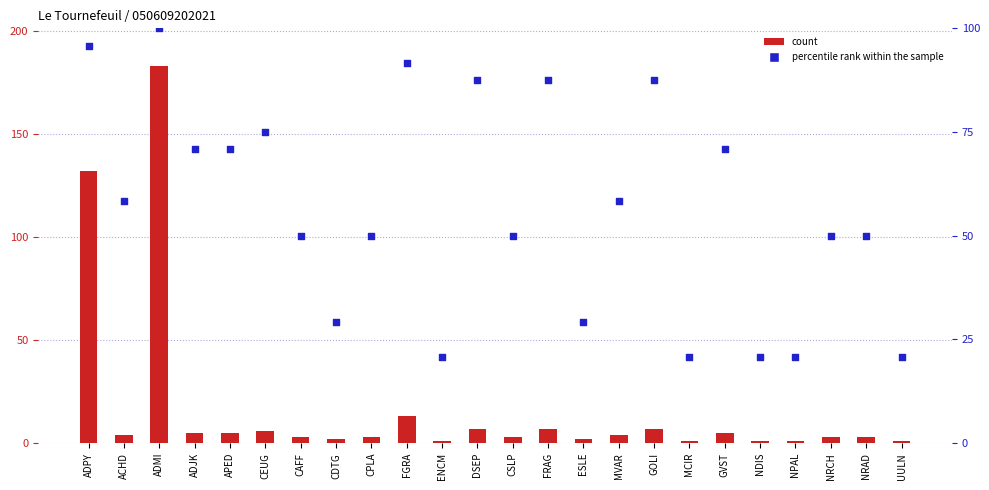

At which category is the sum across all series the highest?

ADMI